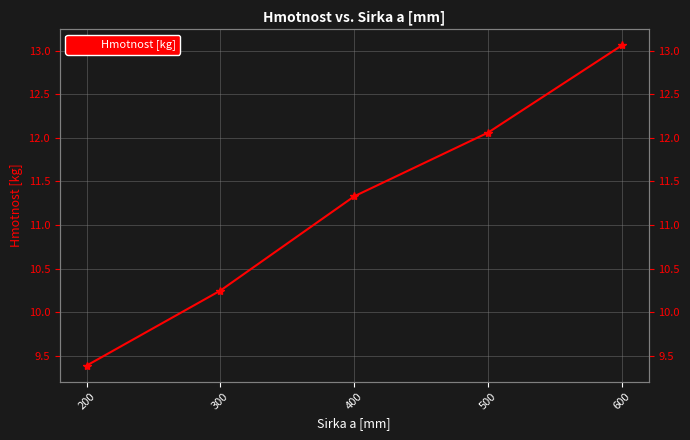

True or false: the data shows 9.4 at 200.

True